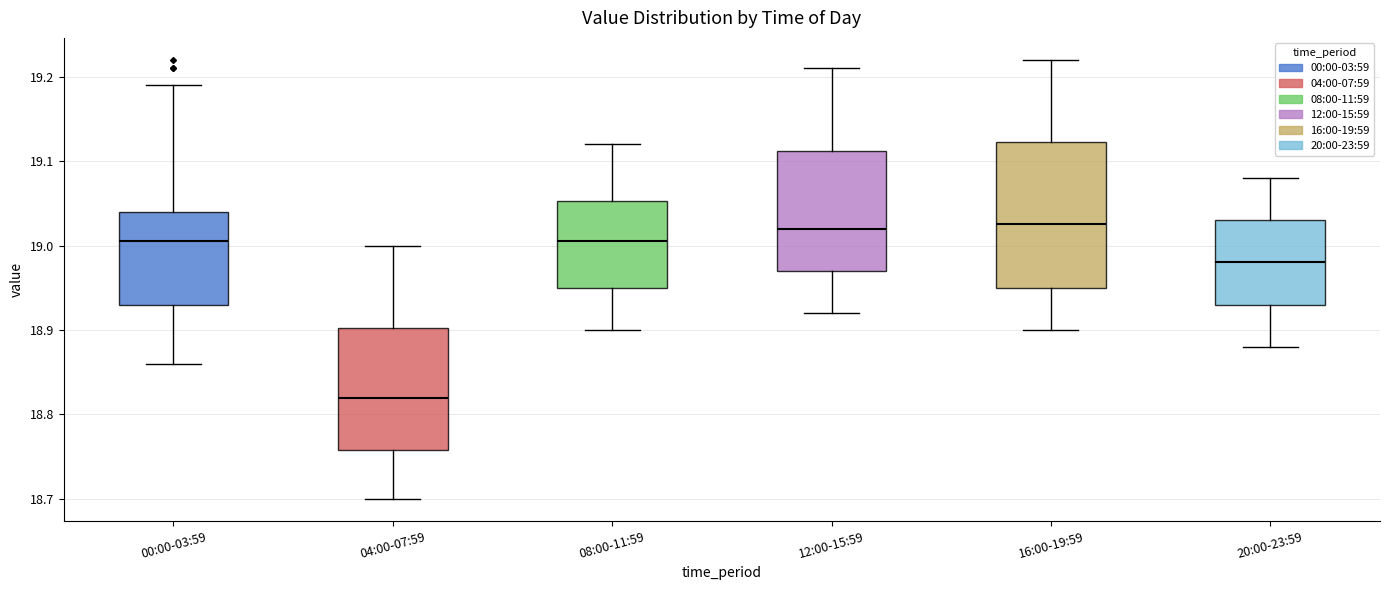

Where is the lower edge of the box for 04:00-07:59 on the y-axis? The values are not printed on the chart, so give them approximately, as read against the axis.

18.76